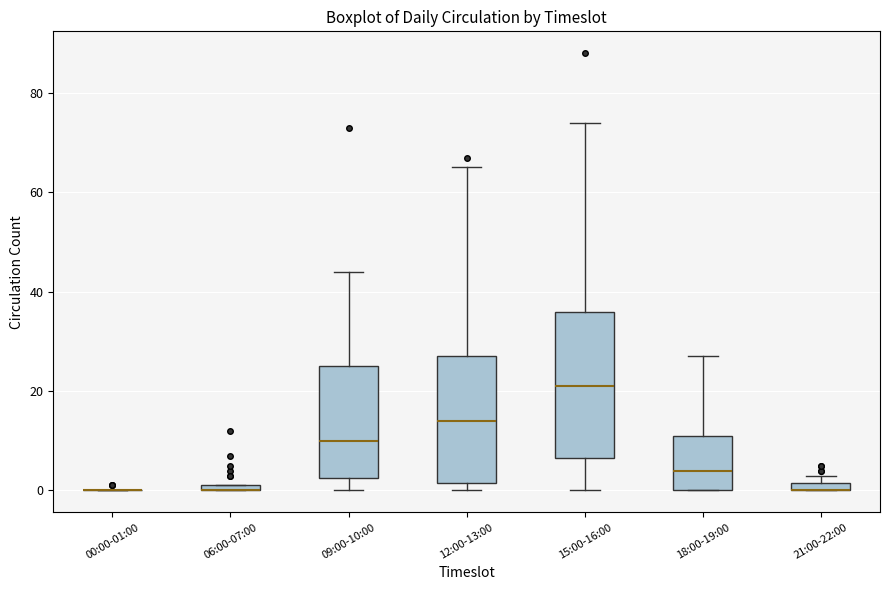

Where does the upper whisker of the box for 09:00-10:00 end on the y-axis? The values are not printed on the chart, so give them approximately, as read against the axis.

44